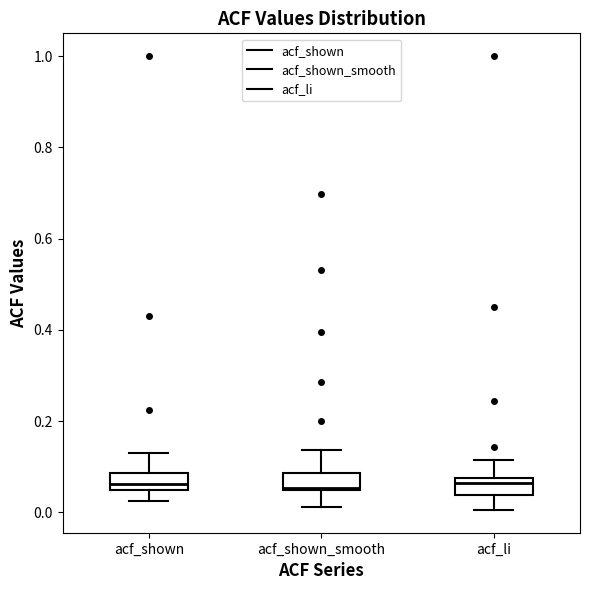

Reading left to right, read every box against the y-axis: the position of its median line, the range the box covers, and the ends of its whiskers. The values are not printed on the chart, so give them approximately, as read against the axis.

acf_shown: median 0.06, box 0.04 to 0.08, whiskers 0.02 to 0.14
acf_shown_smooth: median 0.06, box 0.04 to 0.08, whiskers 0.02 to 0.14
acf_li: median 0.06, box 0.04 to 0.08, whiskers 0.00 to 0.12